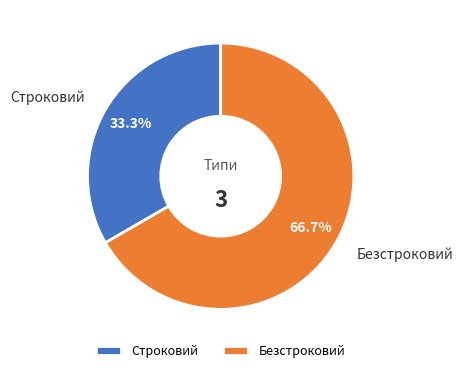

How many segments does this pie chart have?

2